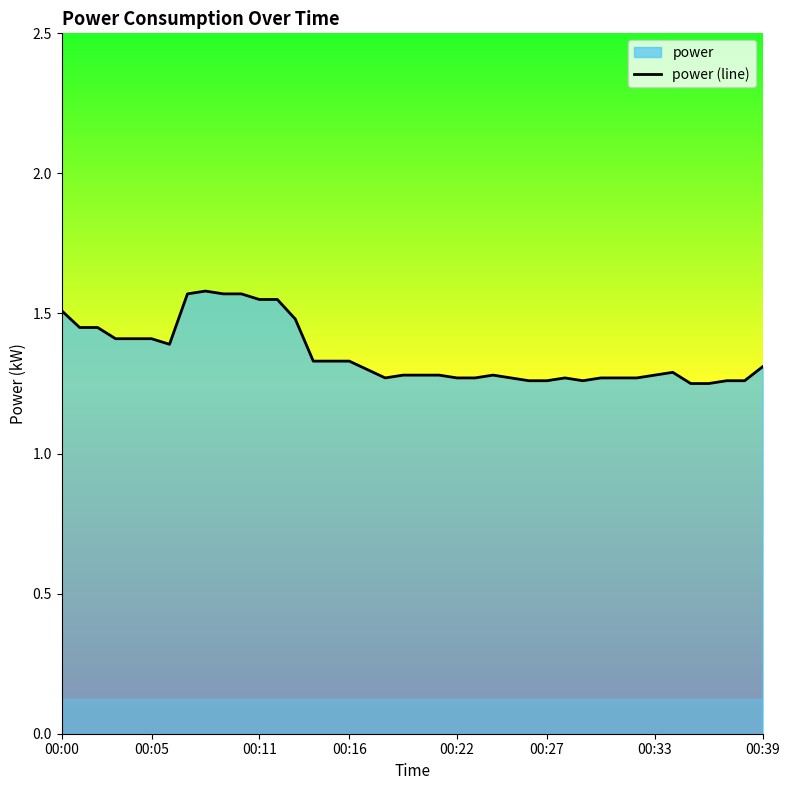

What is the ratio of the value at 12 to the value at 31?

1.2